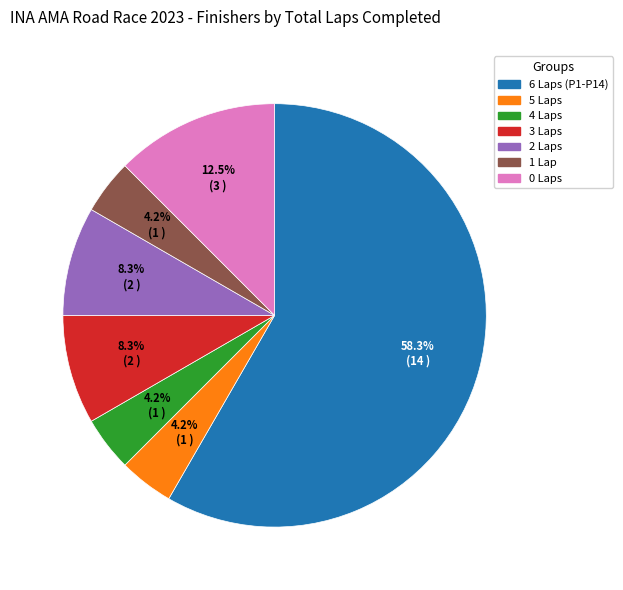

Is there any slice that represents more than half of the pie?

Yes